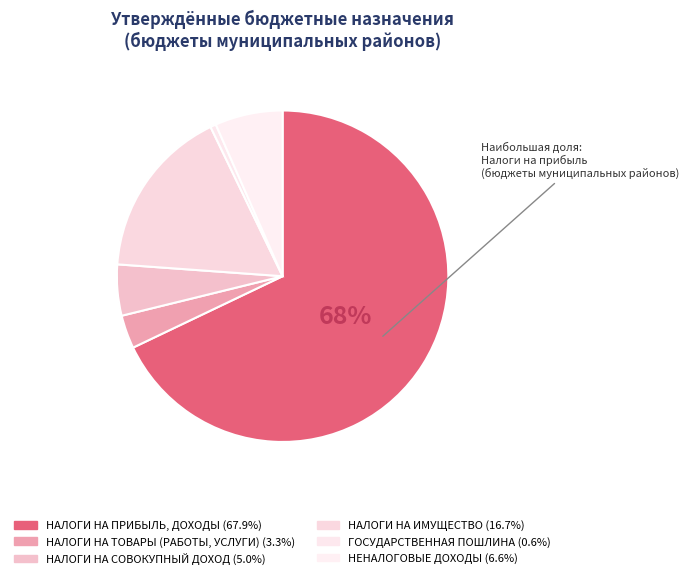

How many segments does this pie chart have?

6